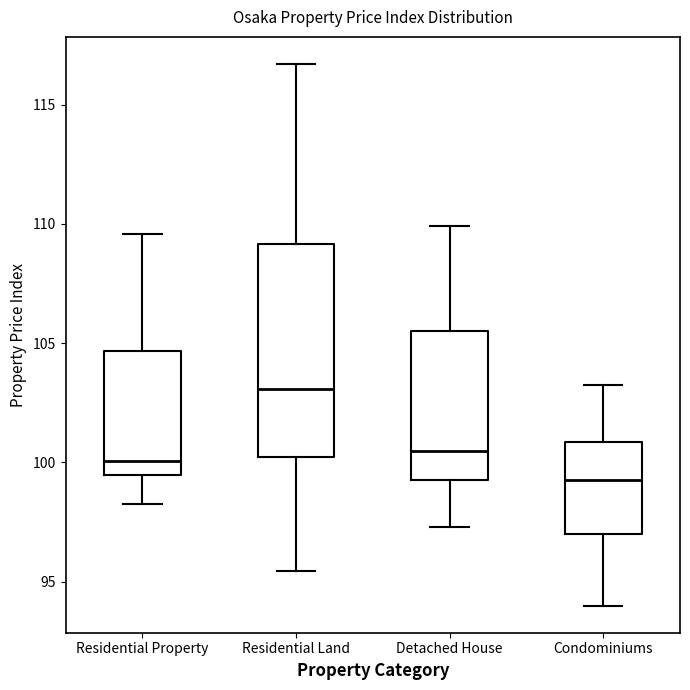

Which box is the tallest, from its lower edge to its upper edge?

Residential Land